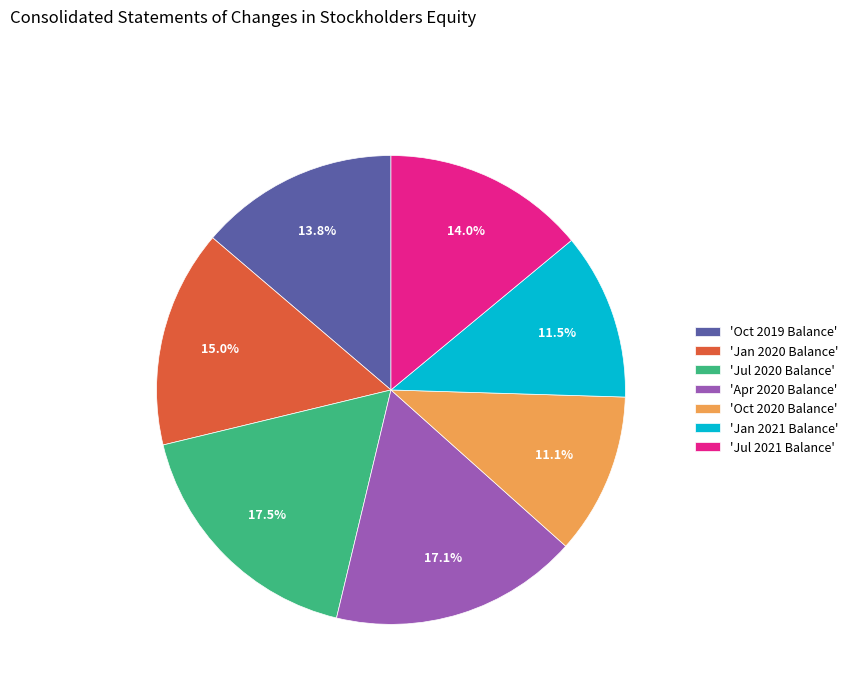

Is there any slice that represents more than half of the pie?

No